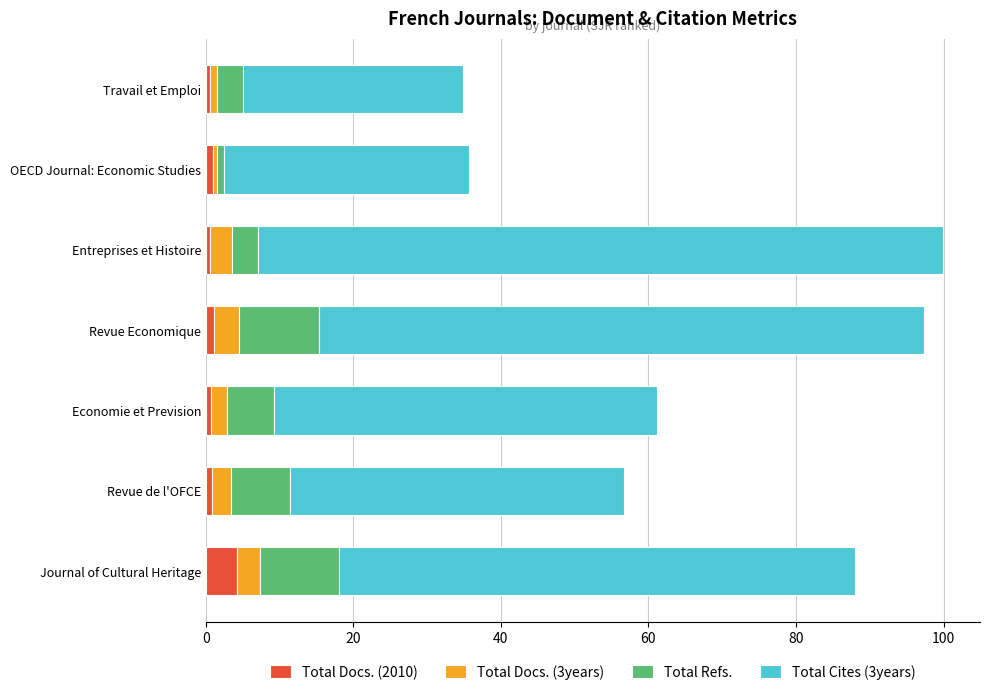

What is the highest value of the Total Docs. (2010) series?

4.2